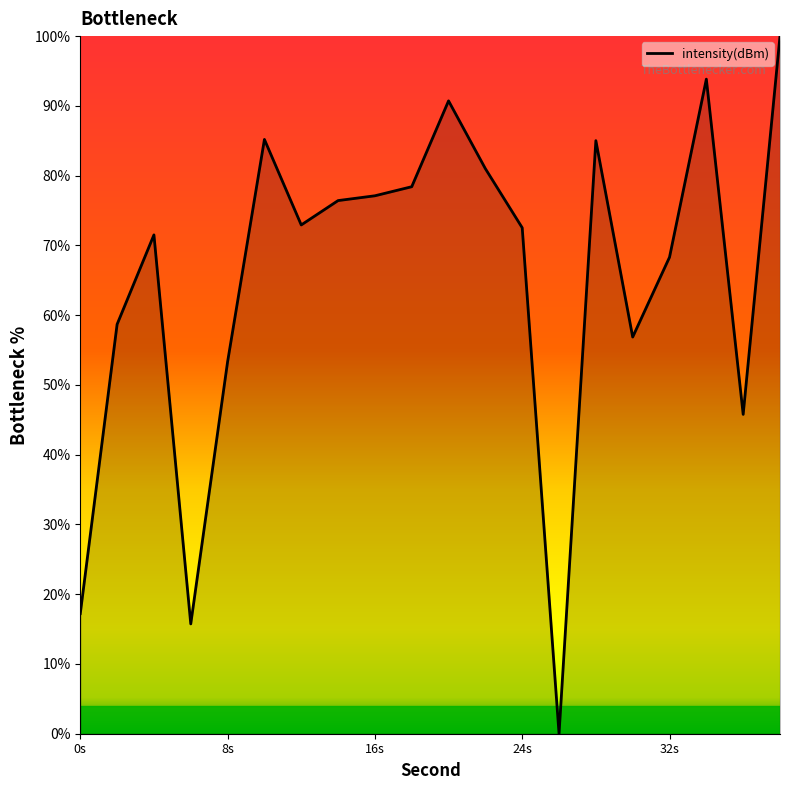

What is the difference between the maximum and minimum values?

100.0